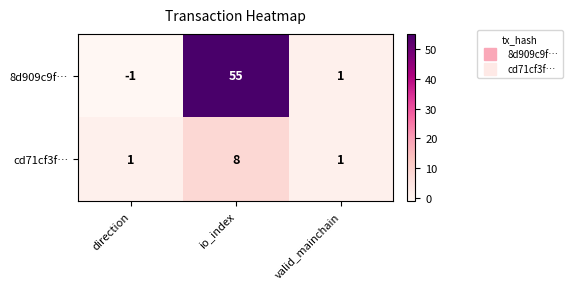

True or false: 8d909c9f… has a value of 55 at io_index.

True